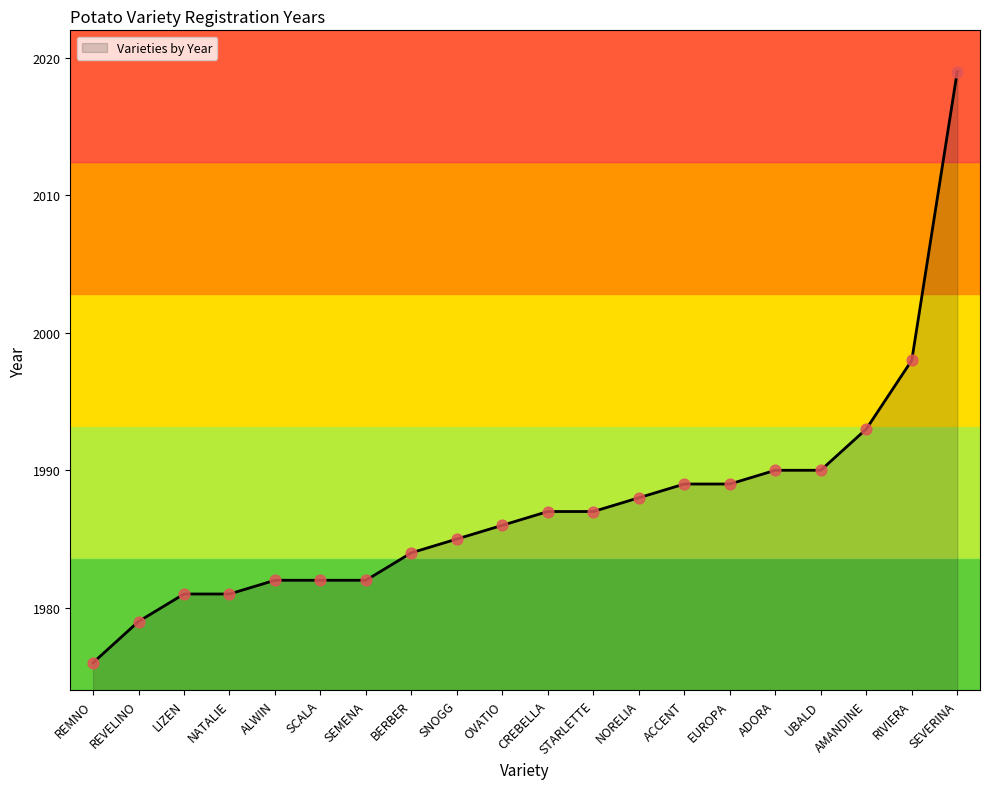

Approximately how many times larger is the value at ALWIN compared to UBALD?

1.0